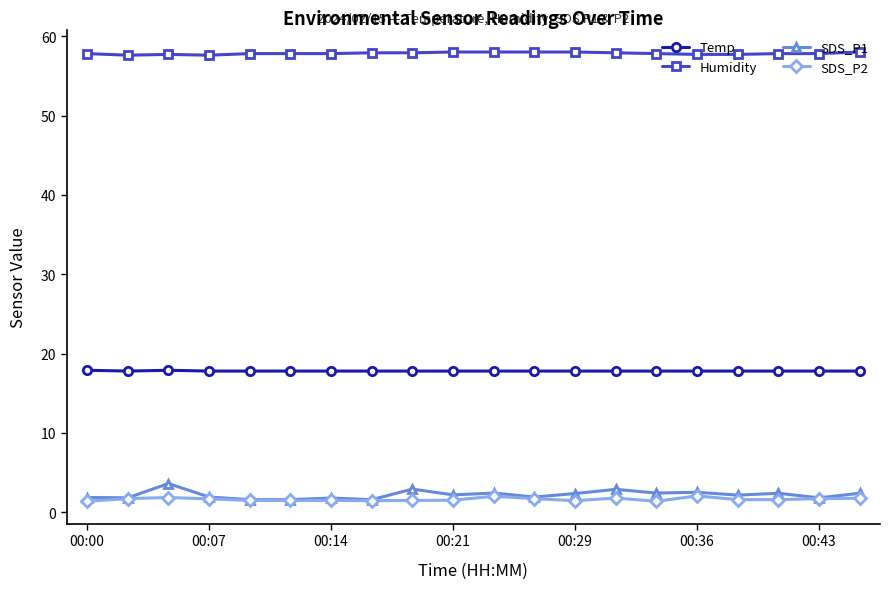

True or false: Humidity and SDS_P2 cross at least once.

False